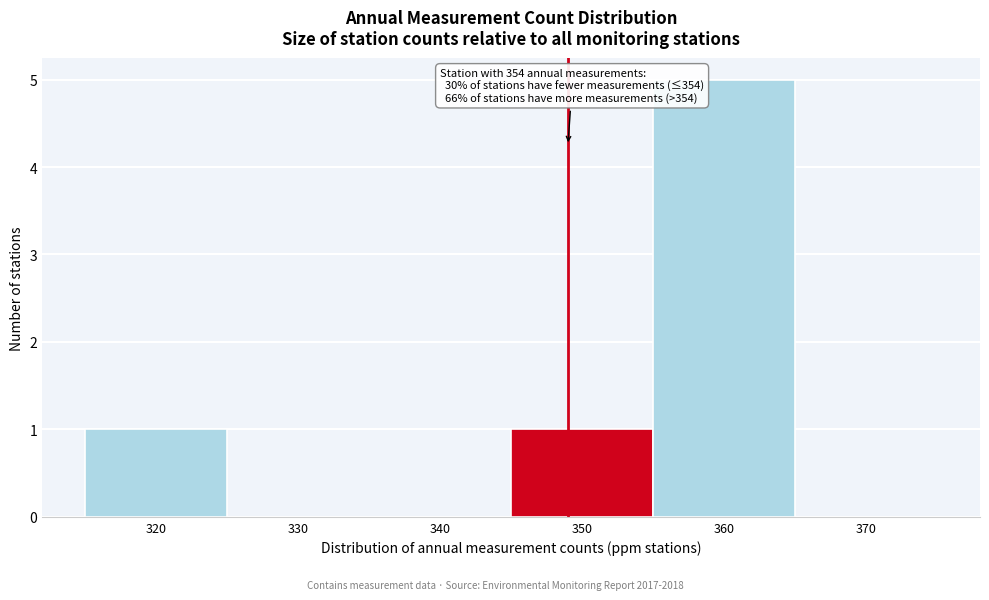

Reading right to left, extract all data points from this chart.

370=0	360=5	350=1	340=0	330=0	320=1